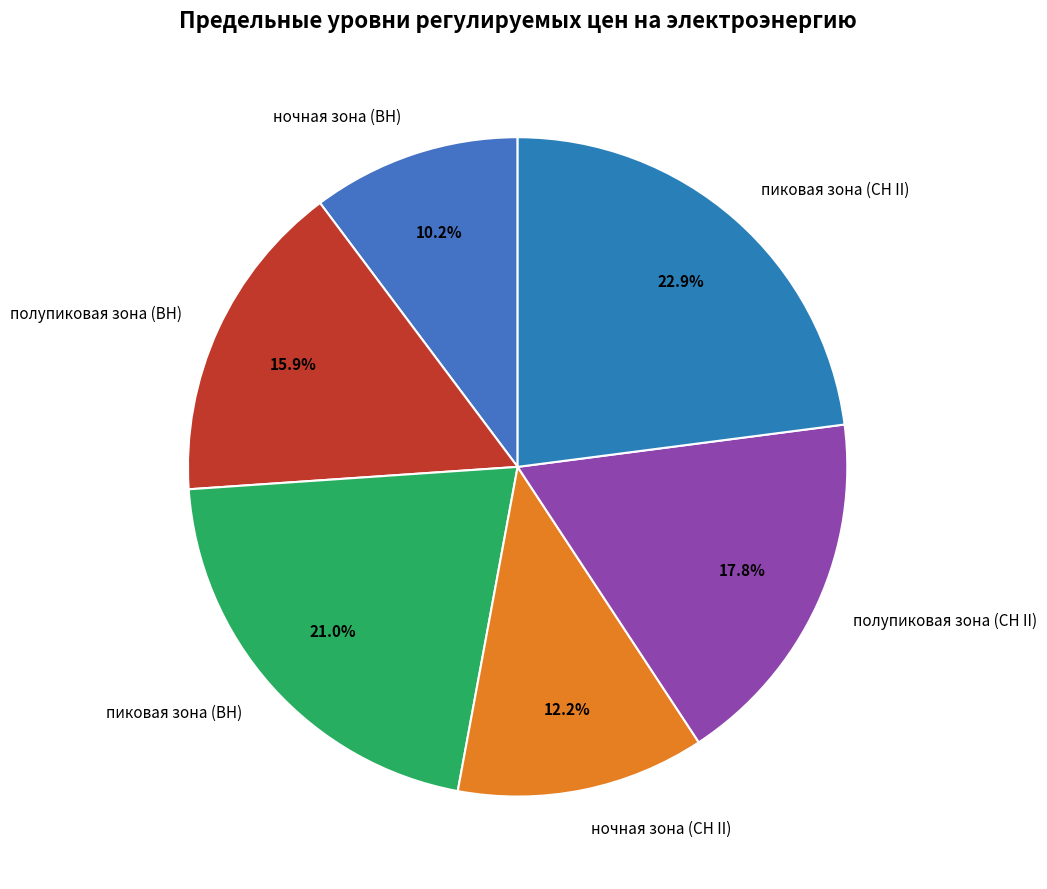

To the nearest percent, what percentage of the pie is полупиковая зона (СН II)?

18%